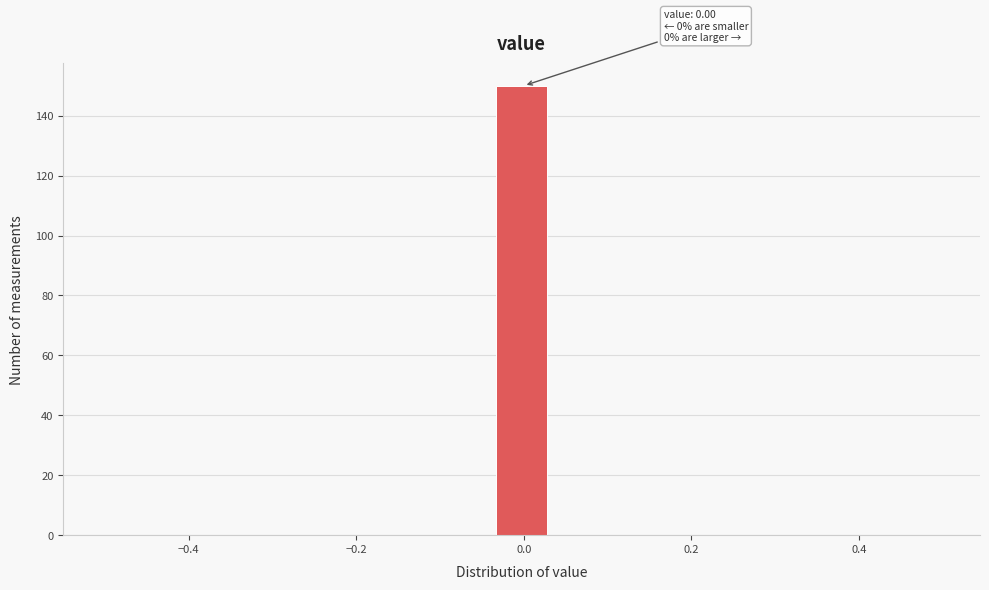

Around what value on the x-axis is the tallest bar? Give the approximate position of its centre, as read against the axis.

0.00